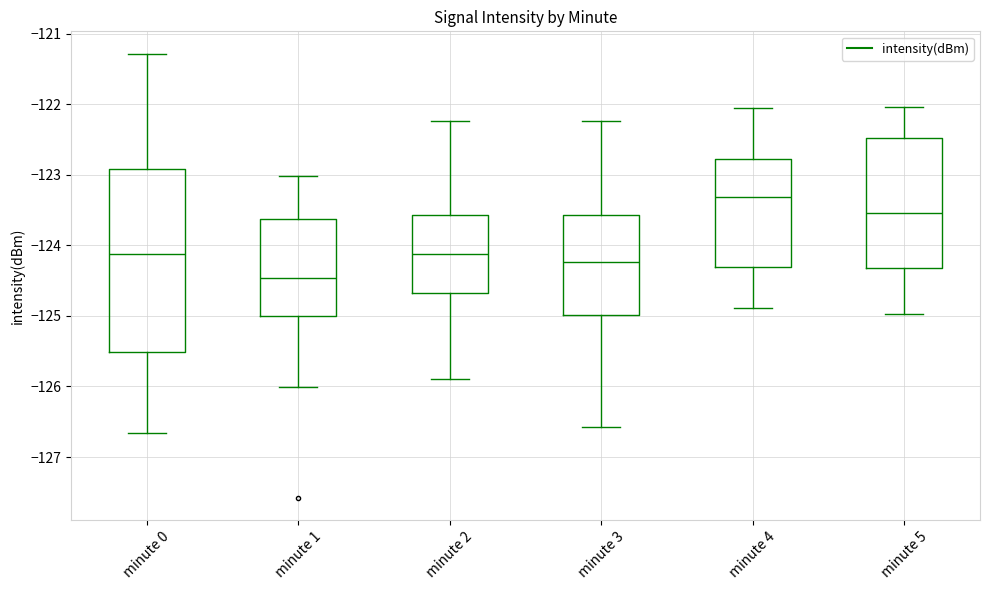

Which box has the highest median line?

minute 4